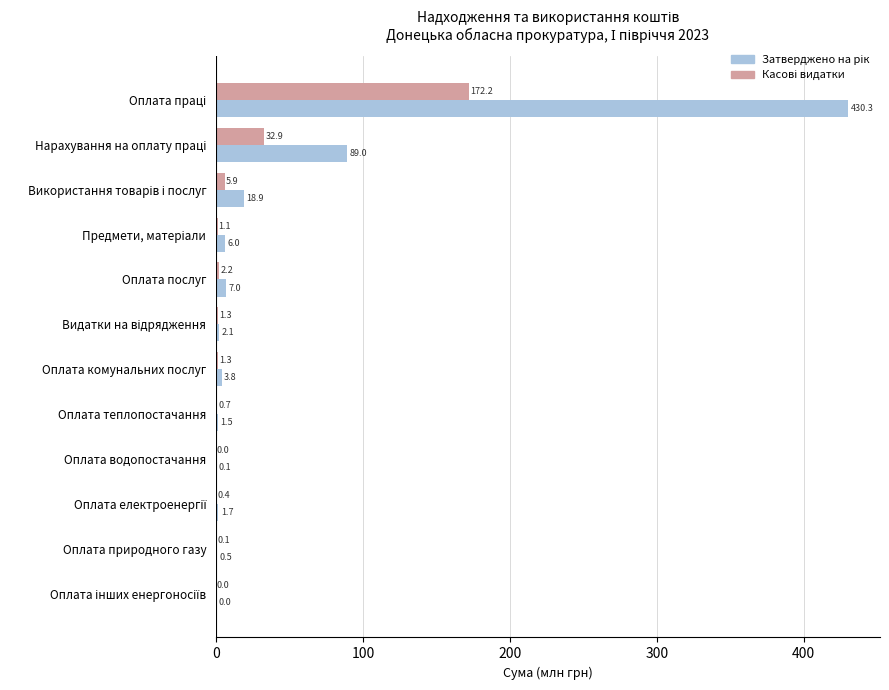

What position from the right is Нарахування на оплату праці?

11